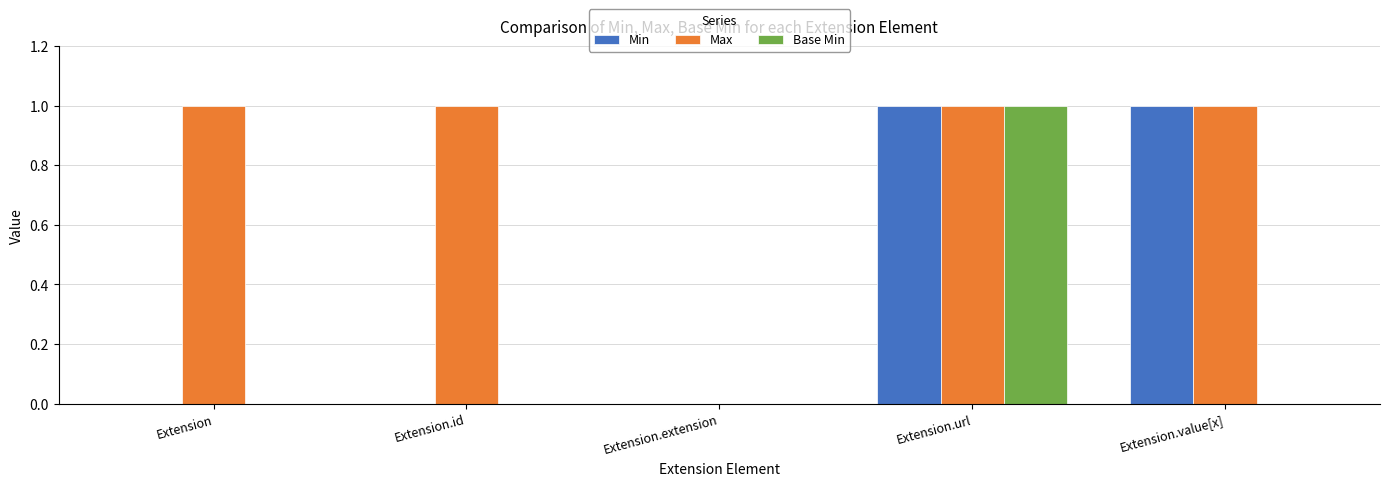

The value of Max at Extension.extension is 1. True or false?

False